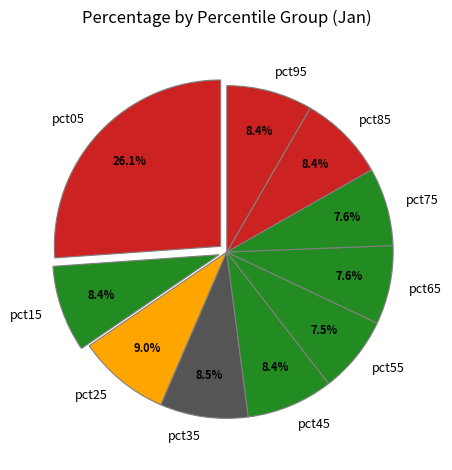

Does pct05 account for over 50% of the chart?

No